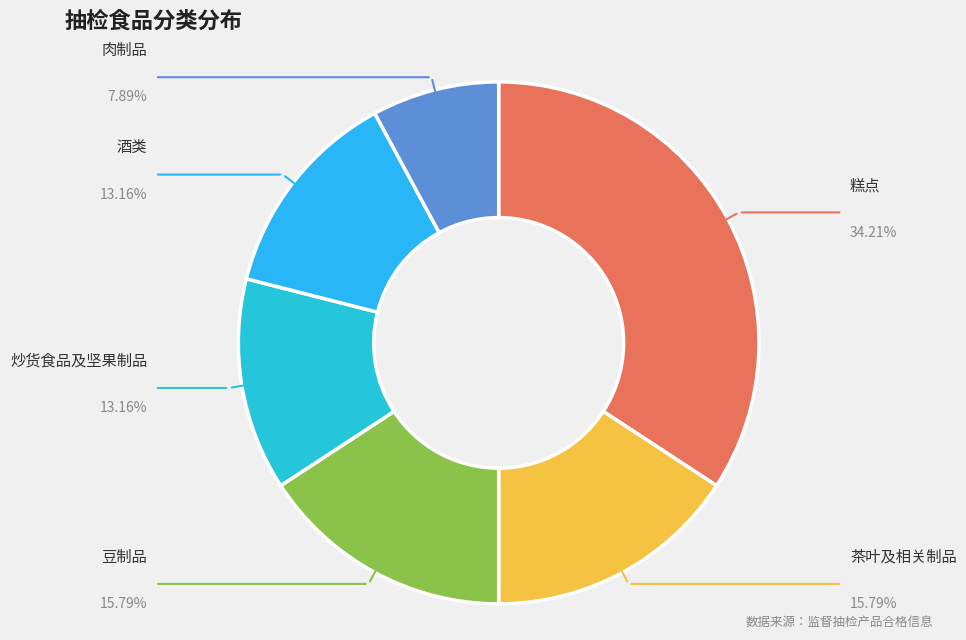

How many slices are in this pie chart?

6